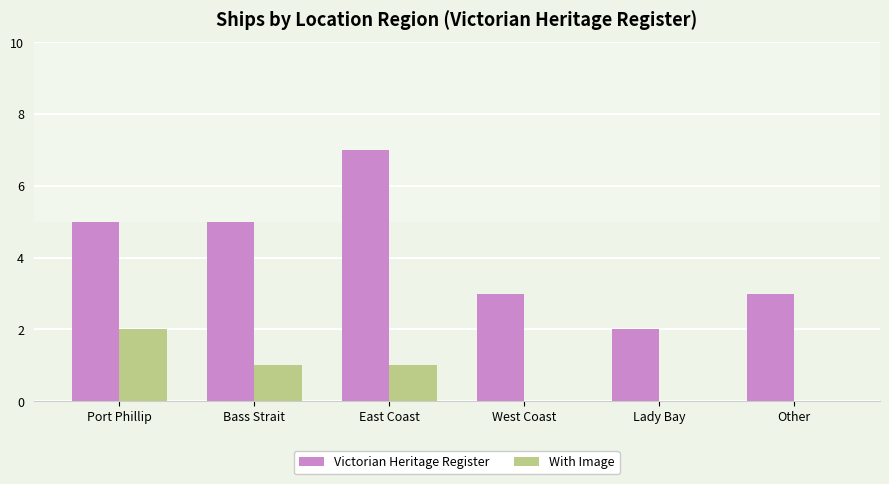

What is the sum of the Victorian Heritage Register values at Other and Lady Bay?

5